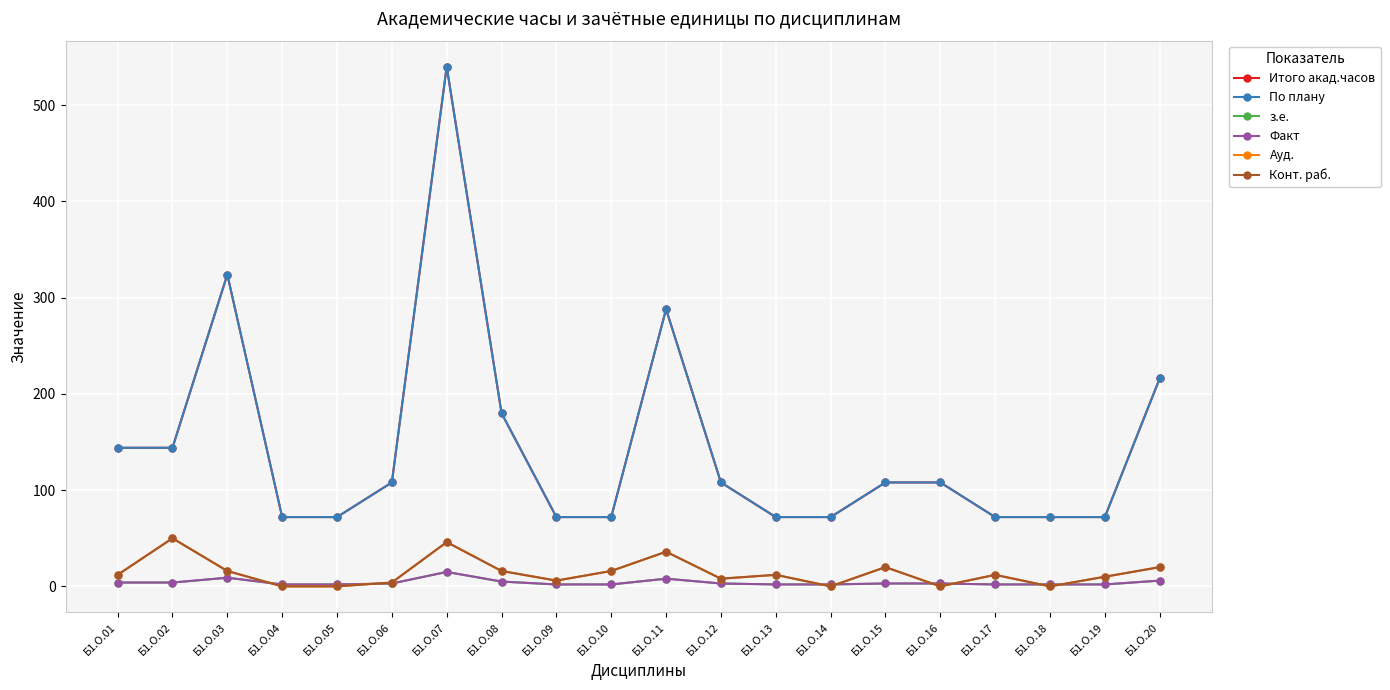

Is this an area chart (filled region under the line)?

No